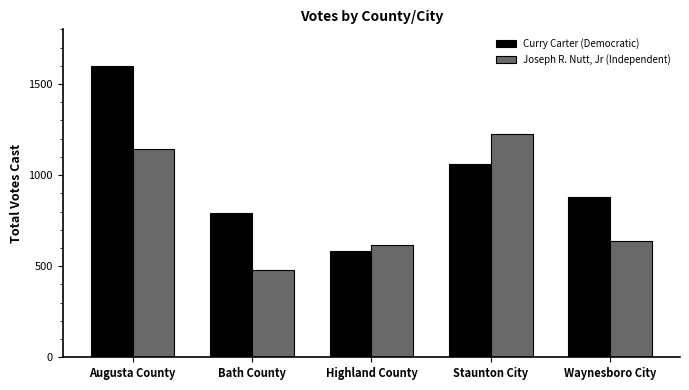

Is it true that Curry Carter (Democratic) equals 877 at Waynesboro City?

True